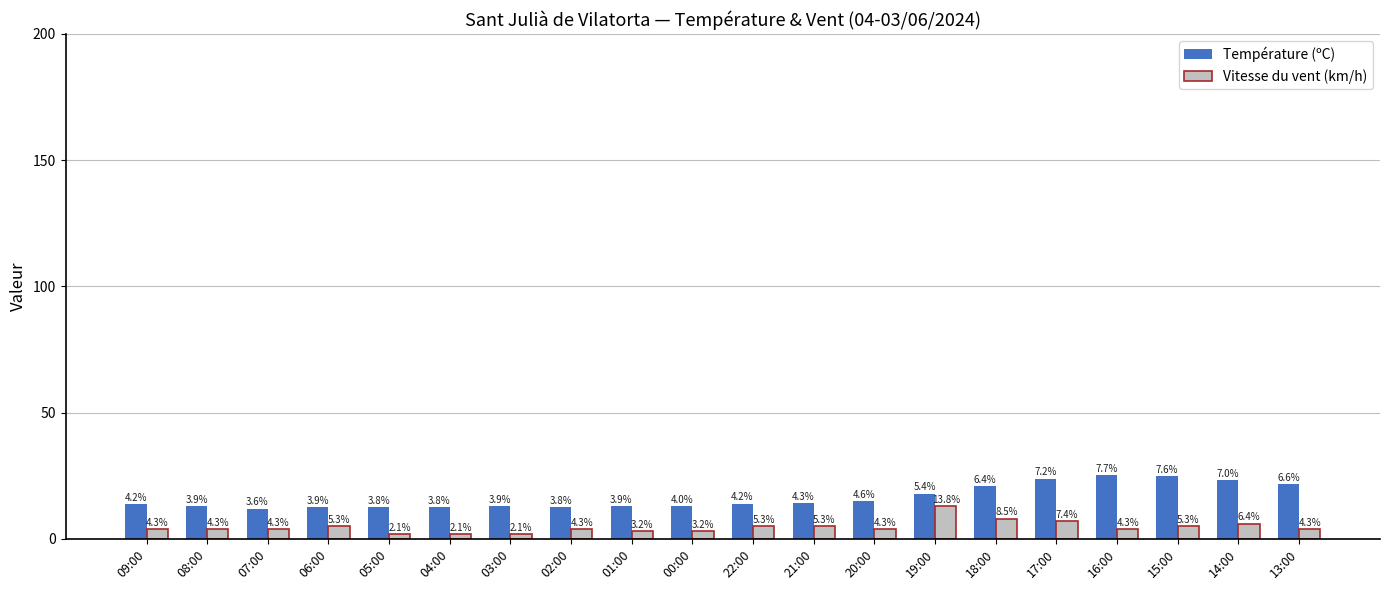

Does the chart contain any negative values?

No